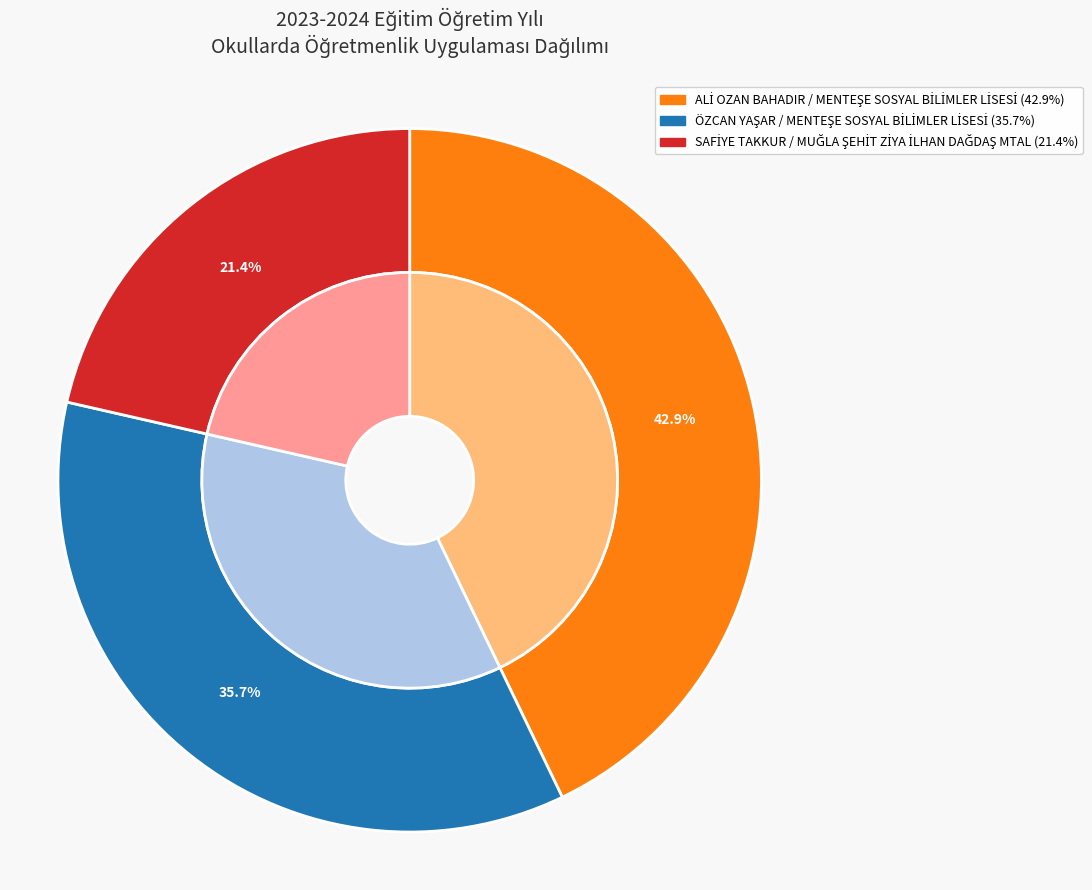

What percentage is the MENTEŞE SOSYAL BİLİMLER LİSESİ (ÖZCAN YAŞAR) slice, to the nearest percent?

36%